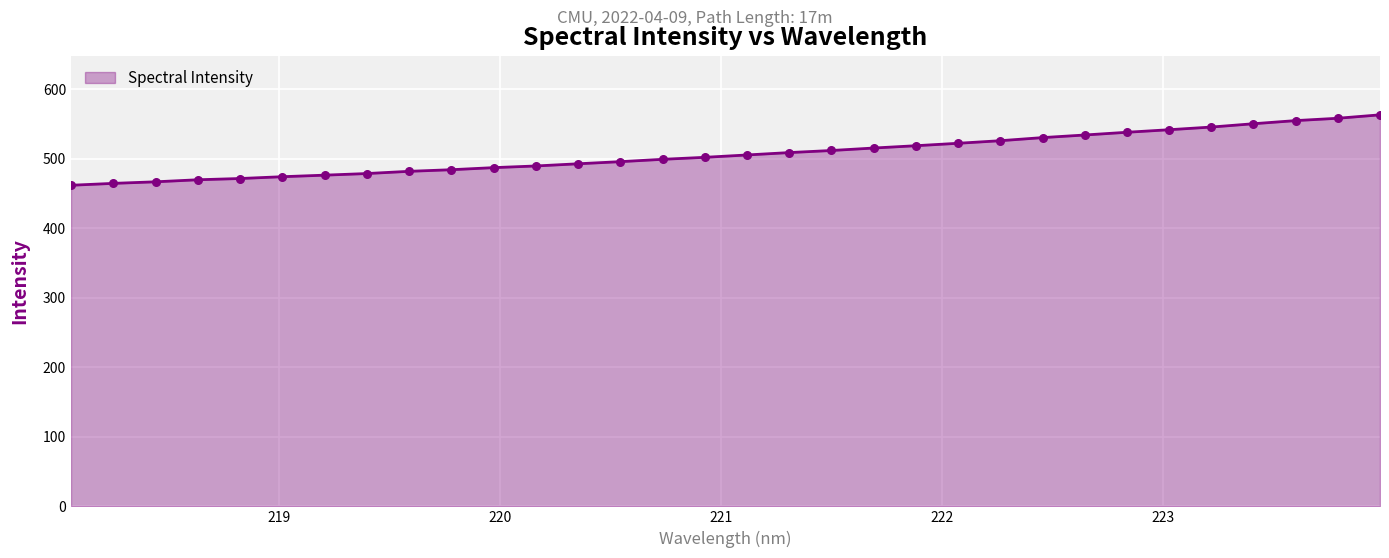

What is the smallest value displayed?

461.9